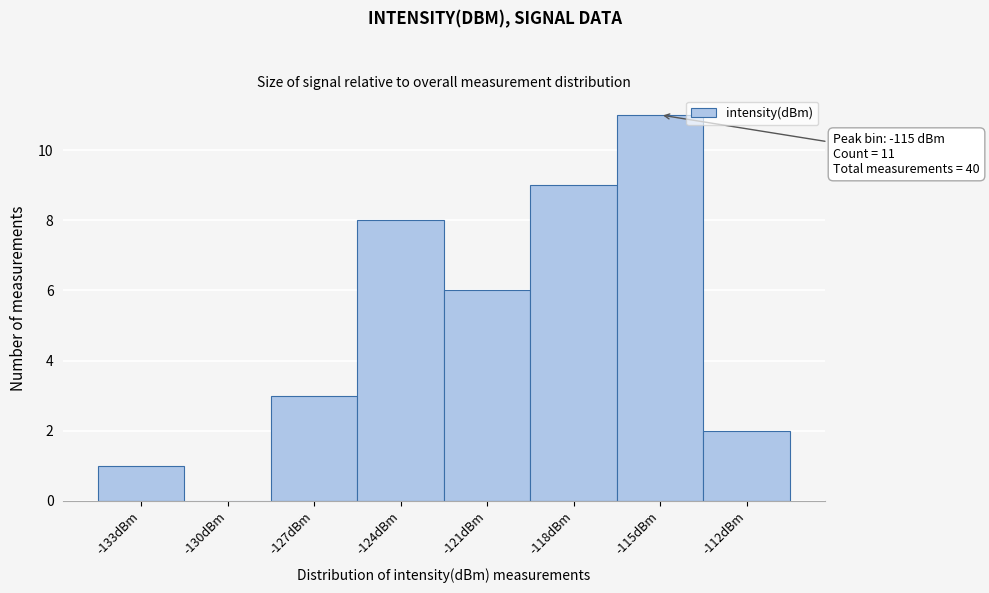

Reading left to right, transcribe all the data shown in this chart.

-133dBm=1	-130dBm=0	-127dBm=3	-124dBm=8	-121dBm=6	-118dBm=9	-115dBm=11	-112dBm=2